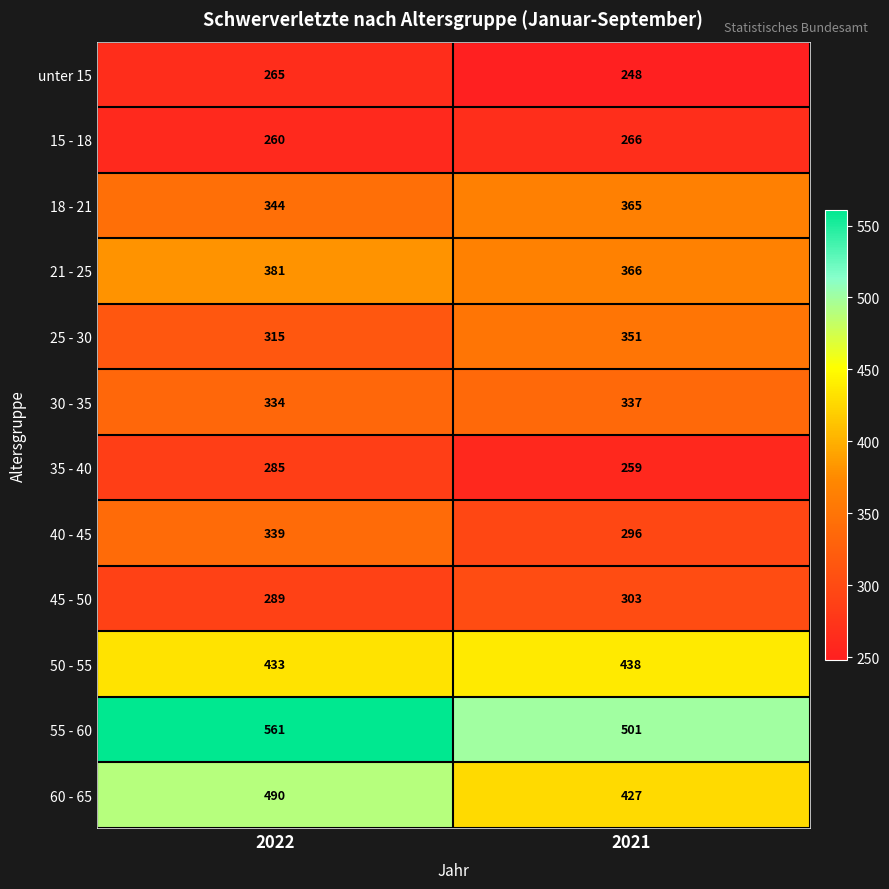

At which category is the sum across all series the highest?

2022